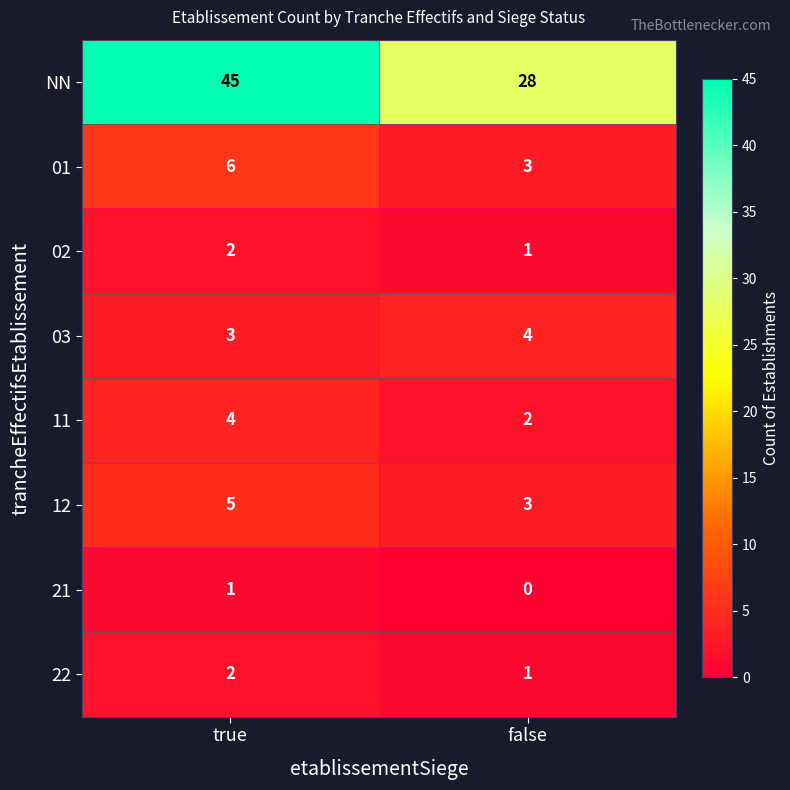

Which category has the highest value in the 02 series?

true